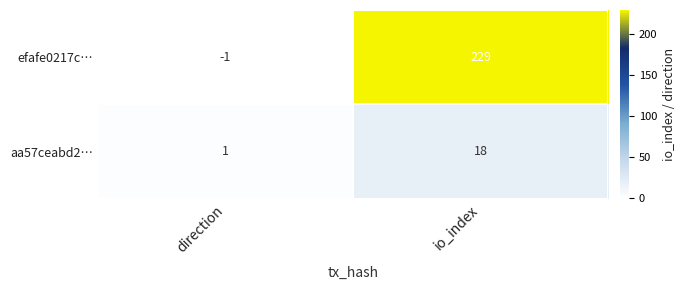

Where is efafe0217c… nearest to the value 114?

direction